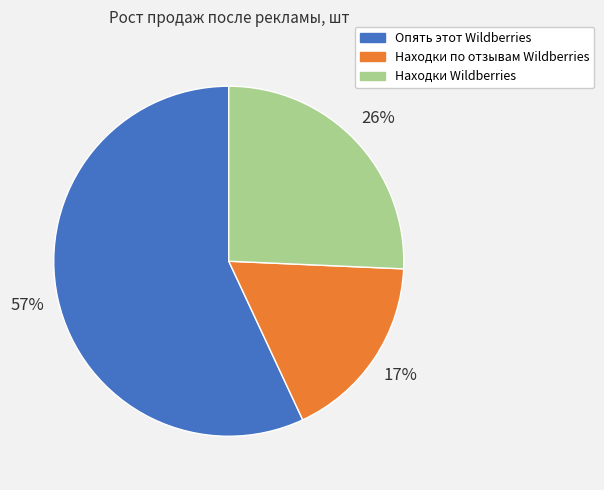

Which has a higher value, Опять этот Wildberries or Находки Wildberries?

Опять этот Wildberries